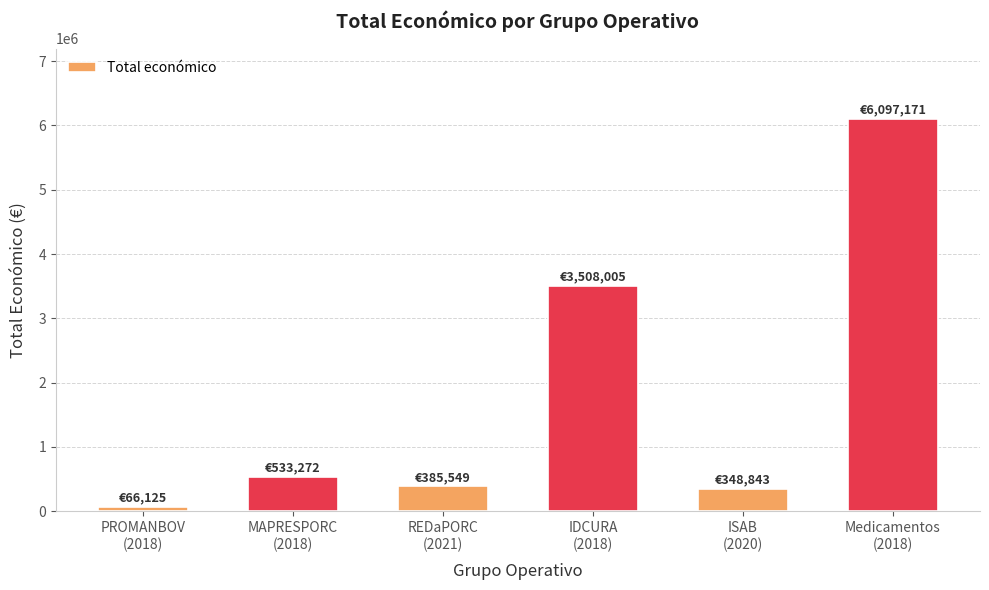

What is the sum of all values?

10938965